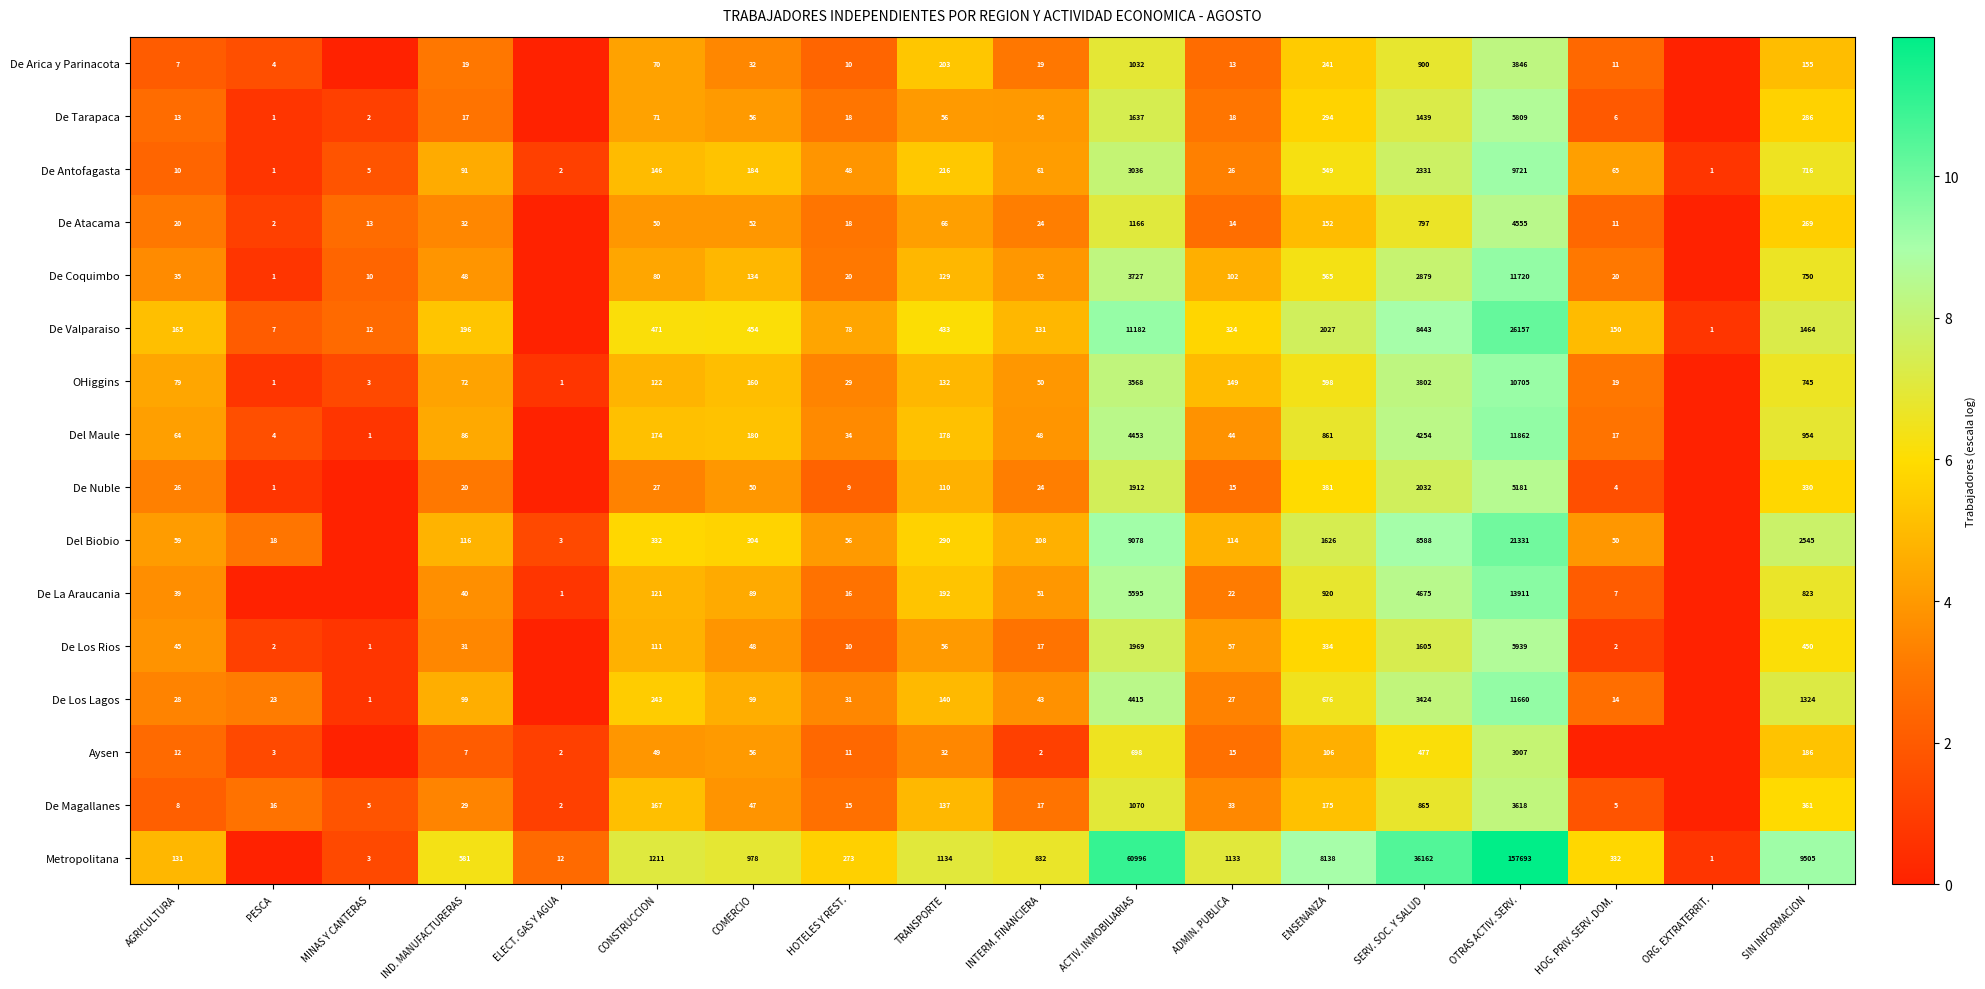

Rank the series at AGRICULTURA from lowest to highest value.

De Arica y Parinacota, De Magallanes, De Antofagasta, Aysen, De Tarapaca, De Atacama, De Nuble, De Los Lagos, De Coquimbo, De La Araucania, De Los Rios, Del Biobio, Del Maule, OHiggins, Metropolitana, De Valparaiso